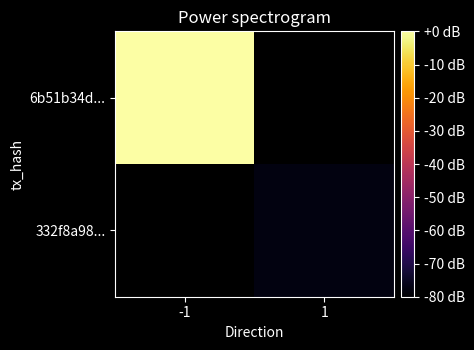

List the labels in order of 6b51b34d... value, largest first.

-1, 1